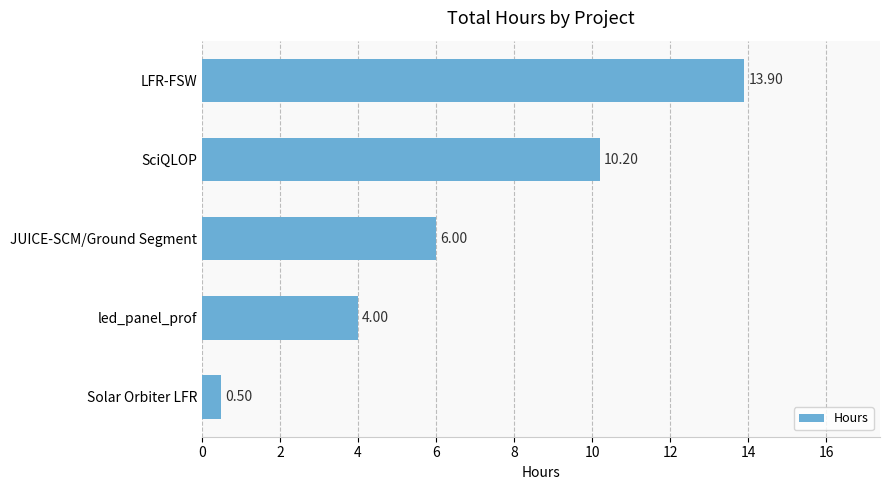

What is the minimum value shown in the chart?

0.5